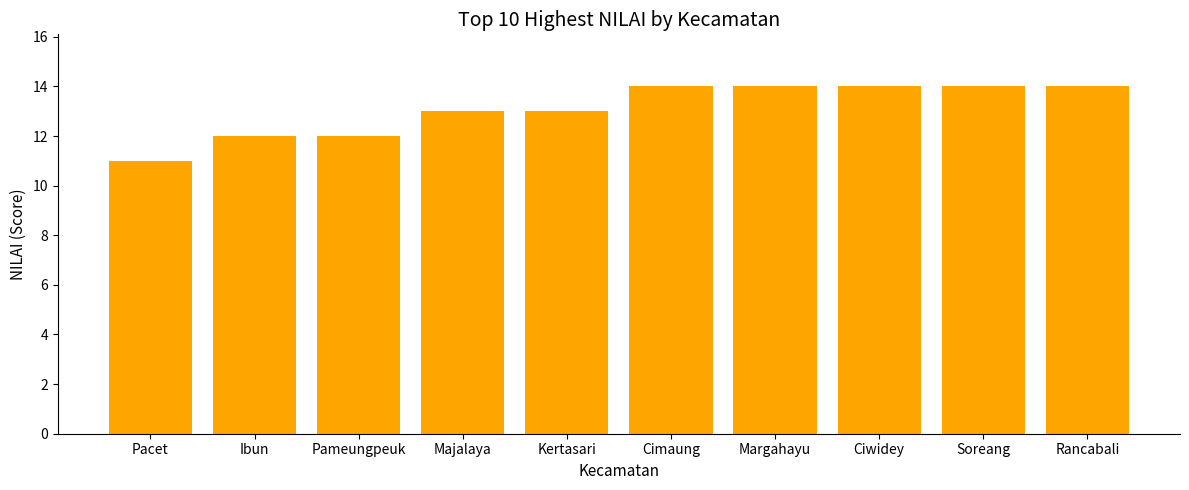

Count the values in the range 12 to 14.

9